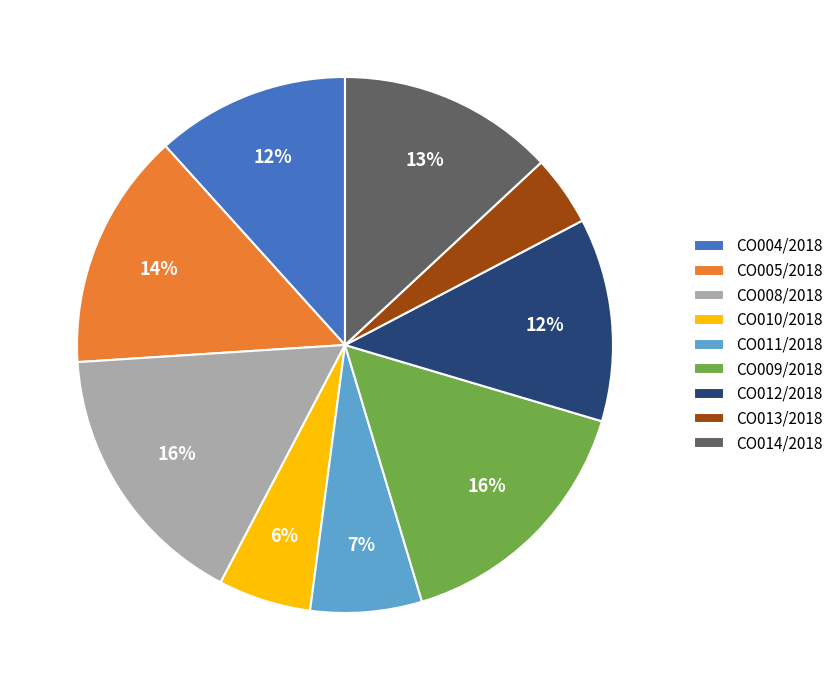

What is the ratio of the value at CO011/2018 to the value at CO009/2018?

0.4